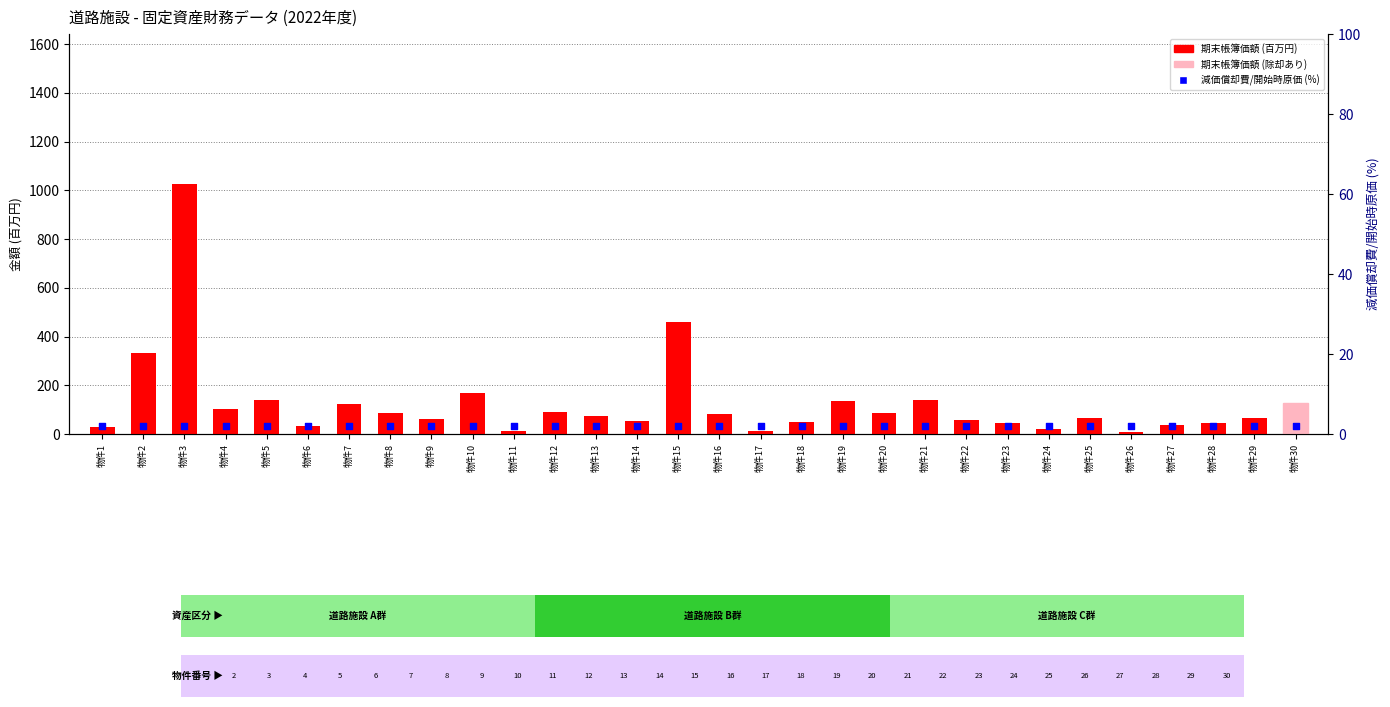

Which series has the largest total across all categories?

期末帳簿価額